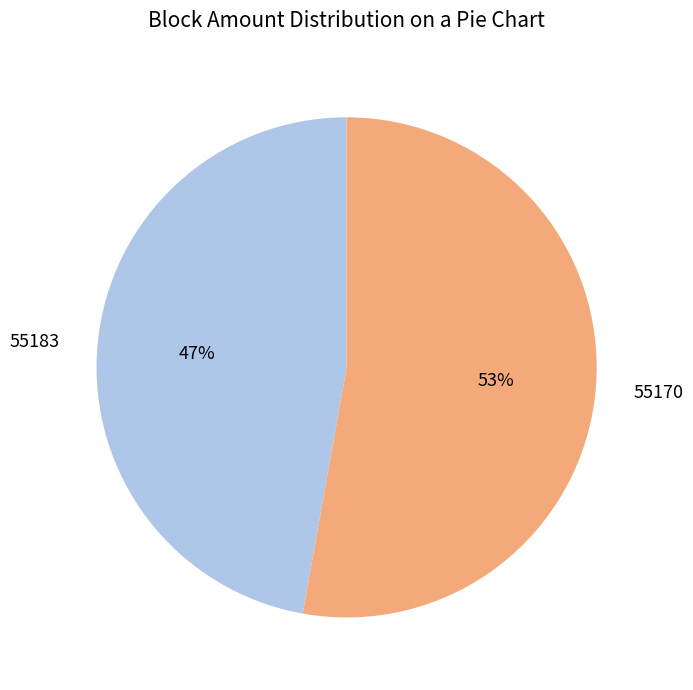

Approximately how many times larger is the value at 55170 compared to 55183?

1.1